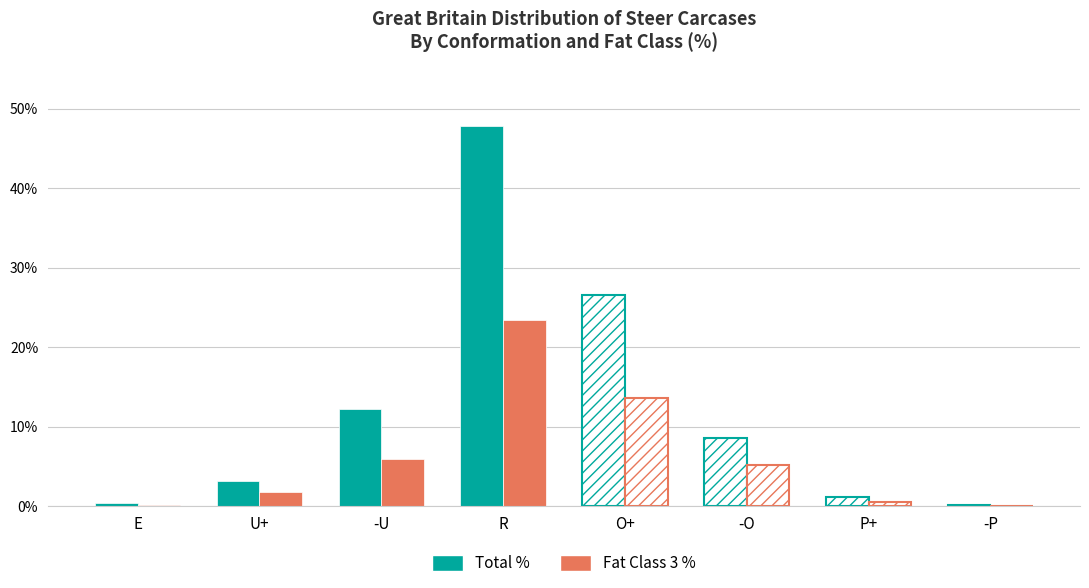

How many values in the Total % series exceed 8?

4